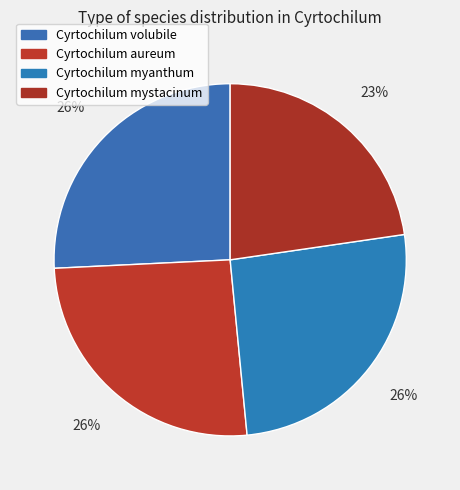

The Cyrtochilum mystacinum slice represents 23% of the pie. True or false?

True